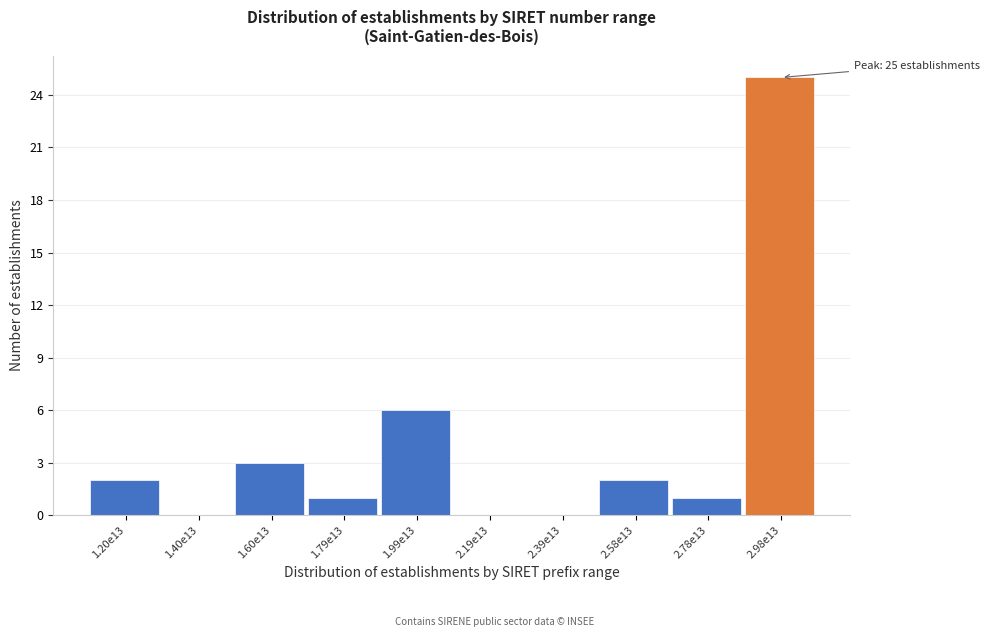

Reading right to left, list all the values displayed in this chart.

2.98e13=25	2.78e13=1	2.58e13=2	2.39e13=0	2.19e13=0	1.99e13=6	1.79e13=1	1.60e13=3	1.40e13=0	1.20e13=2